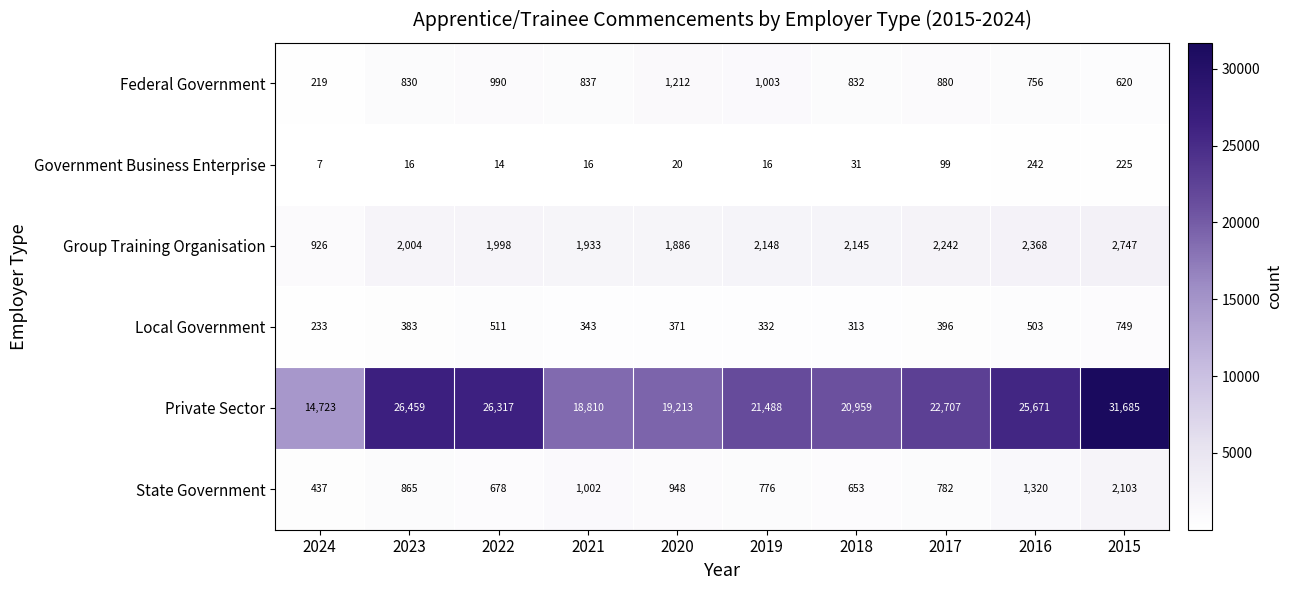

Is it true that Local Government equals 503 at 2016?

True